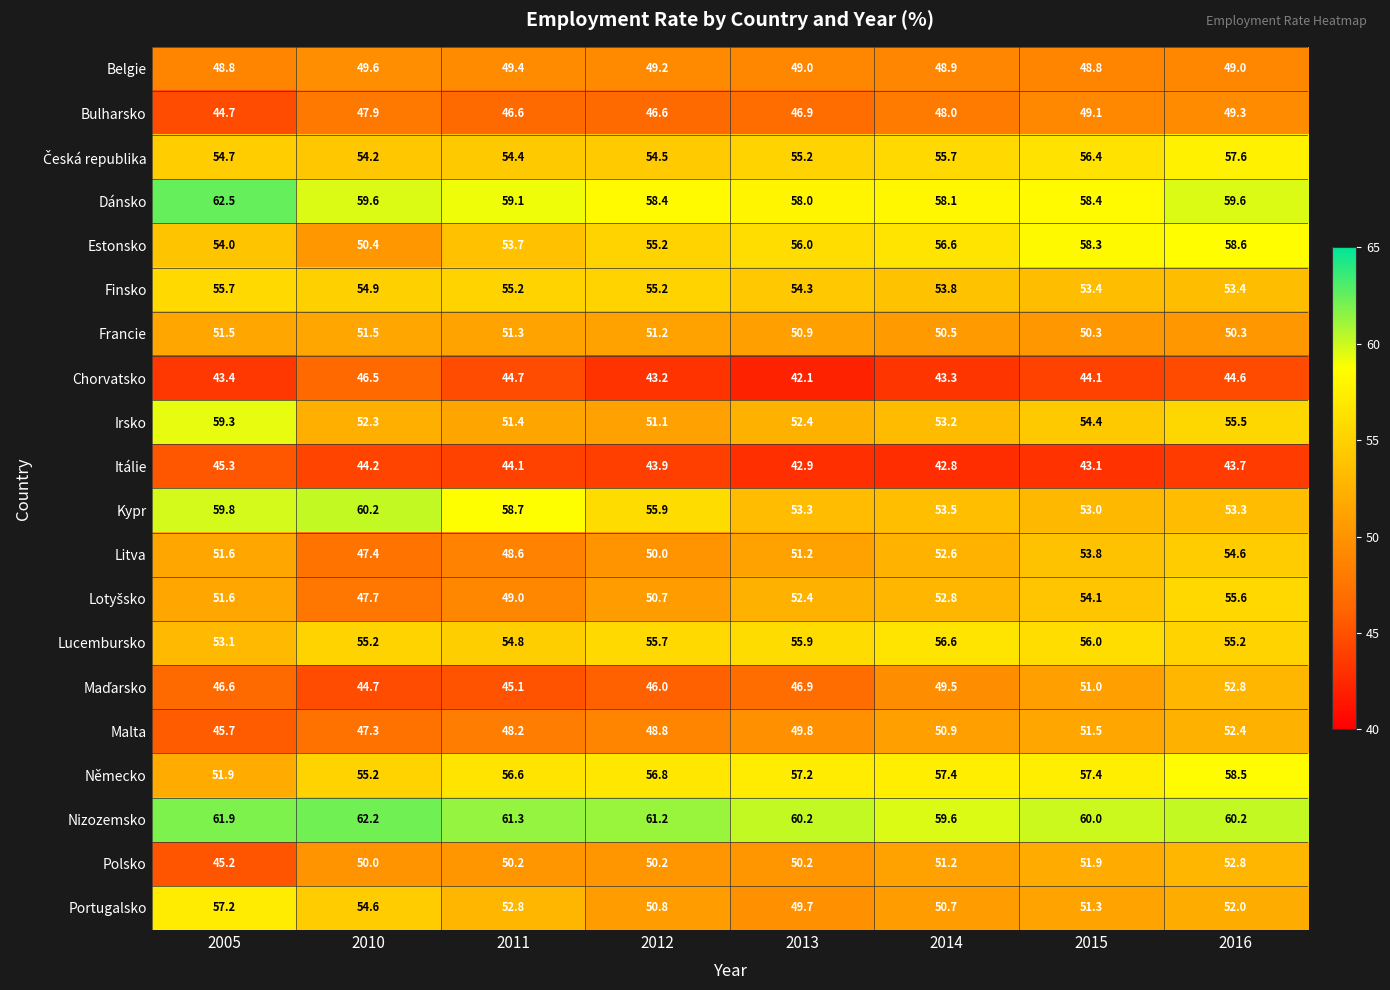

Where is Lucembursko nearest to the value 54?

2011